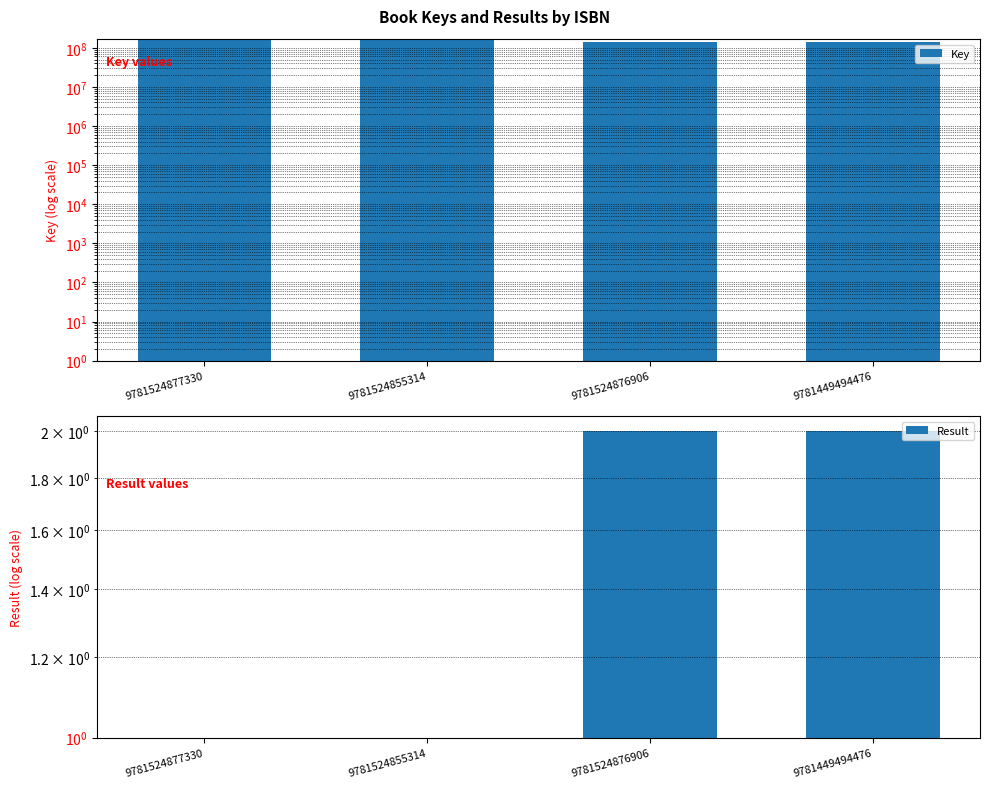

Reading right to left, list all the values displayed in this chart.

Key: 9781449494476=144519170	9781524876906=144519170	9781524855314=166303992	9781524877330=166303992
Result: 9781449494476=2	9781524876906=2	9781524855314=1	9781524877330=1